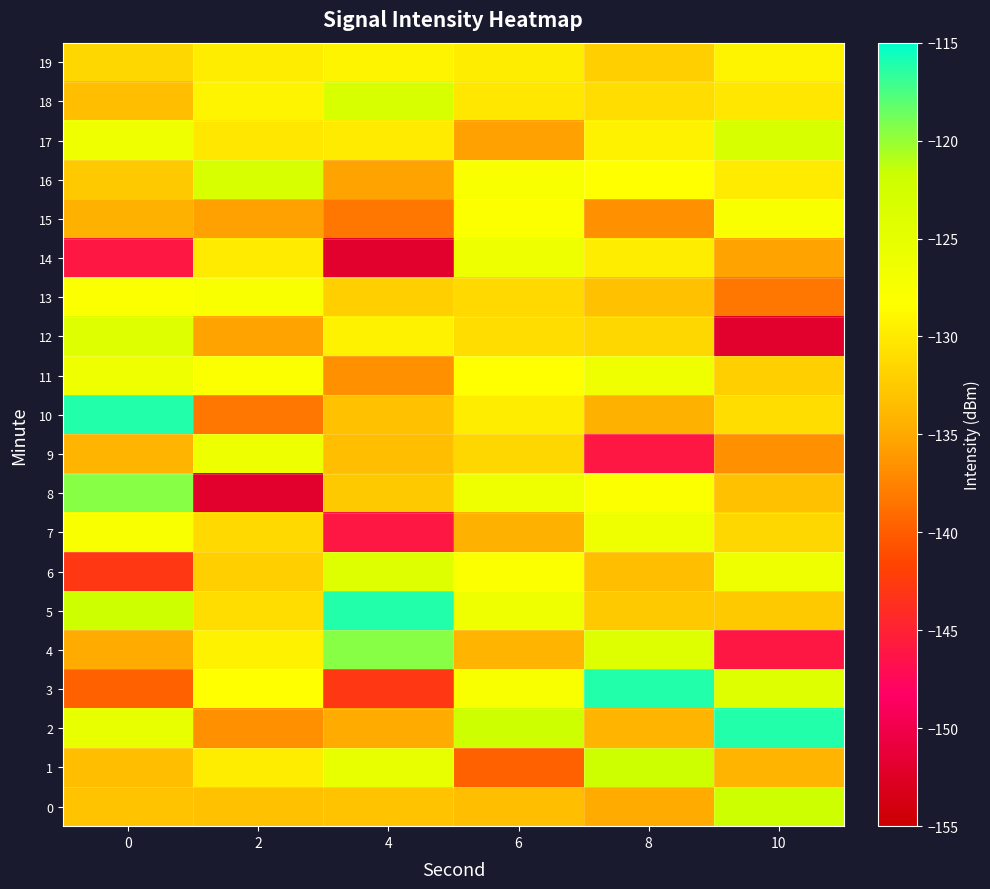

Reading right to left, transcribe all the data shown in this chart.

0: 10=-121.9	8=-134.9	6=-133.4	4=-133.0	2=-133.3	0=-133.0
1: 10=-134.2	8=-121.9	6=-139.8	4=-125.4	2=-129.8	0=-133.4
2: 10=-116.2	8=-134.2	6=-121.9	4=-134.9	2=-136.6	0=-125.4
3: 10=-124.0	8=-116.2	6=-127.7	4=-142.9	2=-128.3	0=-139.8
4: 10=-146.0	8=-124.0	6=-134.2	4=-119.4	2=-129.2	0=-134.9
5: 10=-132.5	8=-132.5	6=-126.3	4=-116.2	2=-131.1	0=-121.9
6: 10=-126.5	8=-133.4	6=-128.1	4=-124.0	2=-132.0	0=-142.9
7: 10=-131.5	8=-126.3	6=-134.5	4=-146.0	2=-131.4	0=-127.7
8: 10=-133.3	8=-128.1	6=-126.5	4=-132.5	2=-151.9	0=-119.4
9: 10=-136.6	8=-146.0	6=-131.5	4=-133.4	2=-126.2	0=-134.2
10: 10=-131.1	8=-134.5	6=-129.8	4=-133.3	2=-138.4	0=-116.2
11: 10=-132.0	8=-126.5	6=-128.3	4=-136.6	2=-127.9	0=-126.3
12: 10=-151.9	8=-131.5	6=-131.1	4=-129.2	2=-135.3	0=-124.0
13: 10=-138.4	8=-133.3	6=-131.4	4=-132.0	2=-127.8	0=-128.1
14: 10=-135.3	8=-129.8	6=-126.2	4=-151.9	2=-129.9	0=-146.0
15: 10=-127.8	8=-136.6	6=-127.9	4=-138.4	2=-135.5	0=-134.5
16: 10=-129.9	8=-128.3	6=-127.8	4=-135.3	2=-123.2	0=-132.5
17: 10=-123.2	8=-129.2	6=-135.5	4=-129.9	2=-130.3	0=-126.5
18: 10=-130.3	8=-131.1	6=-130.3	4=-123.2	2=-129.1	0=-133.4
19: 10=-129.1	8=-132.0	6=-129.8	4=-129.1	2=-129.8	0=-131.5